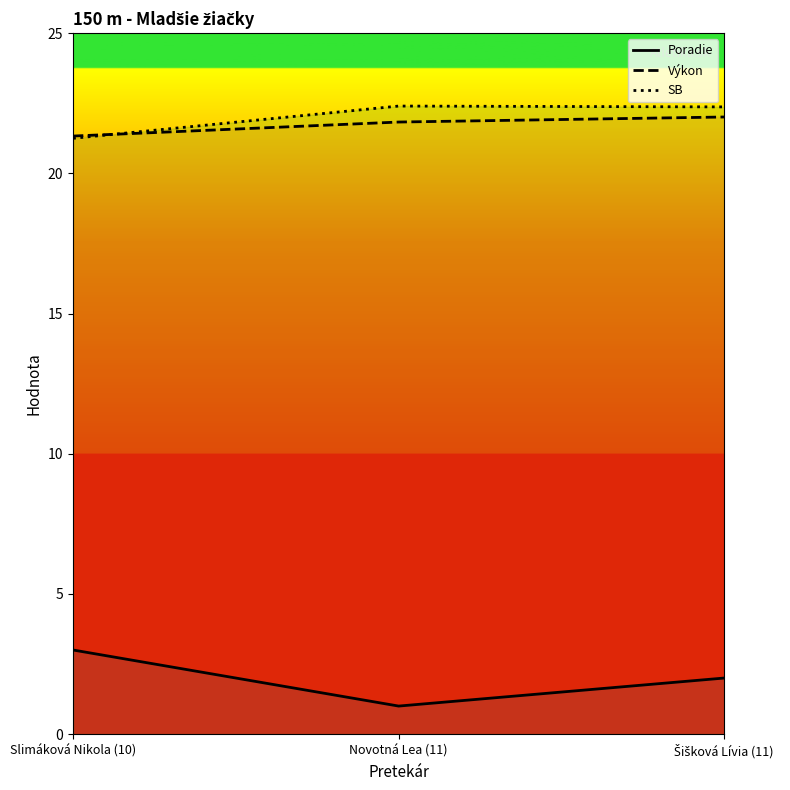

What is the label of the 1st point from the left?

Slimáková Nikola (10)